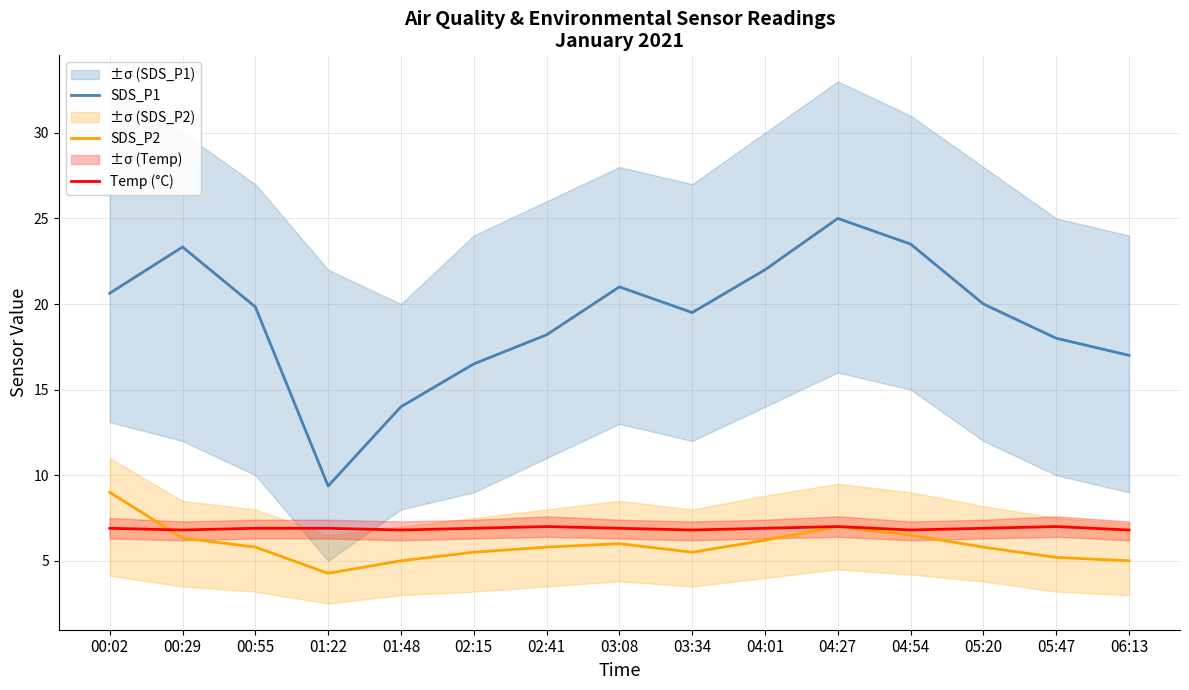

The value of Temp (°C) at 02:15 is 6.9. True or false?

True